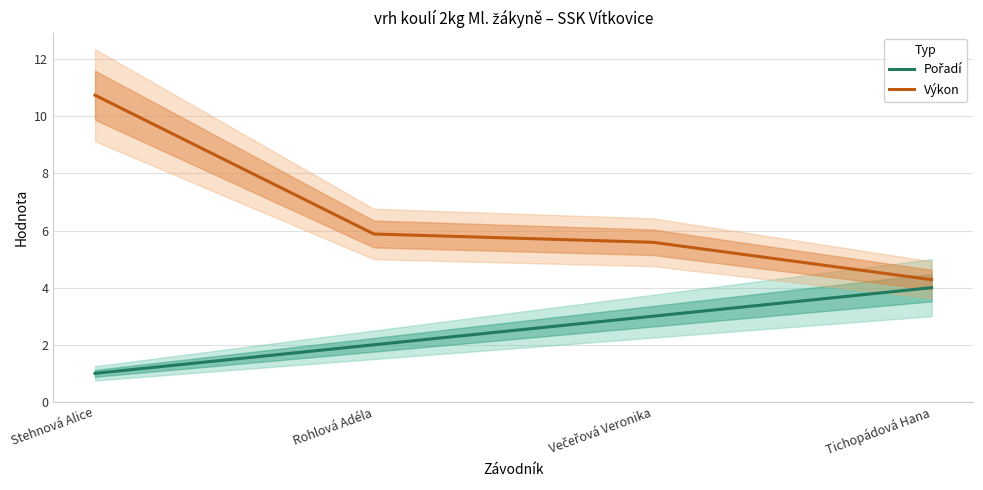

True or false: Výkon and Pořadí cross at least once.

False